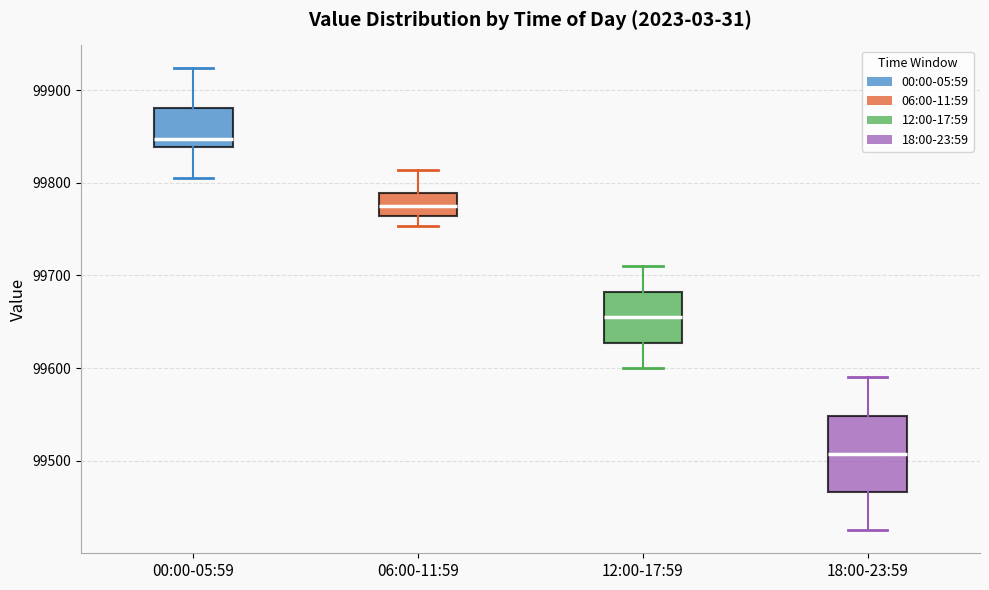

Reading left to right, transcribe this box plot: for each box, give where its median line is, the range the box spans, and where its two whiskers end, as read against the y-axis. The values are not printed on the chart, so give them approximately, as read against the axis.

00:00-05:59: median 99850, box 99840 to 99880, whiskers 99810 to 99920
06:00-11:59: median 99780, box 99760 to 99790, whiskers 99750 to 99810
12:00-17:59: median 99660, box 99630 to 99680, whiskers 99600 to 99710
18:00-23:59: median 99510, box 99470 to 99550, whiskers 99430 to 99590